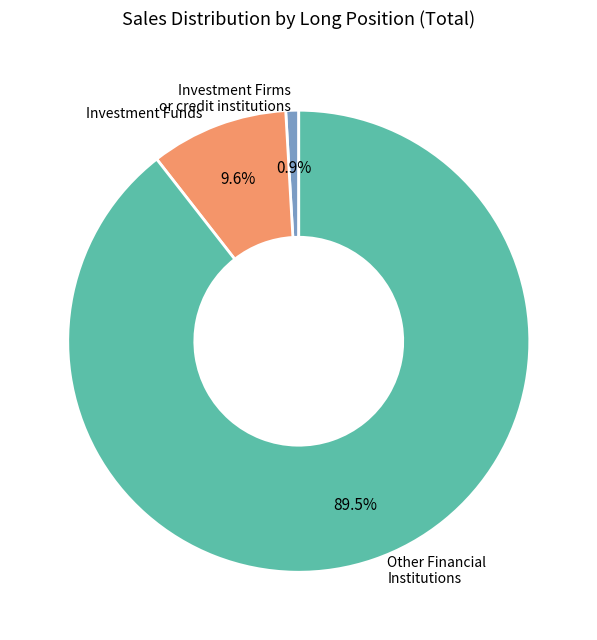

Is there a majority slice in this chart?

Yes